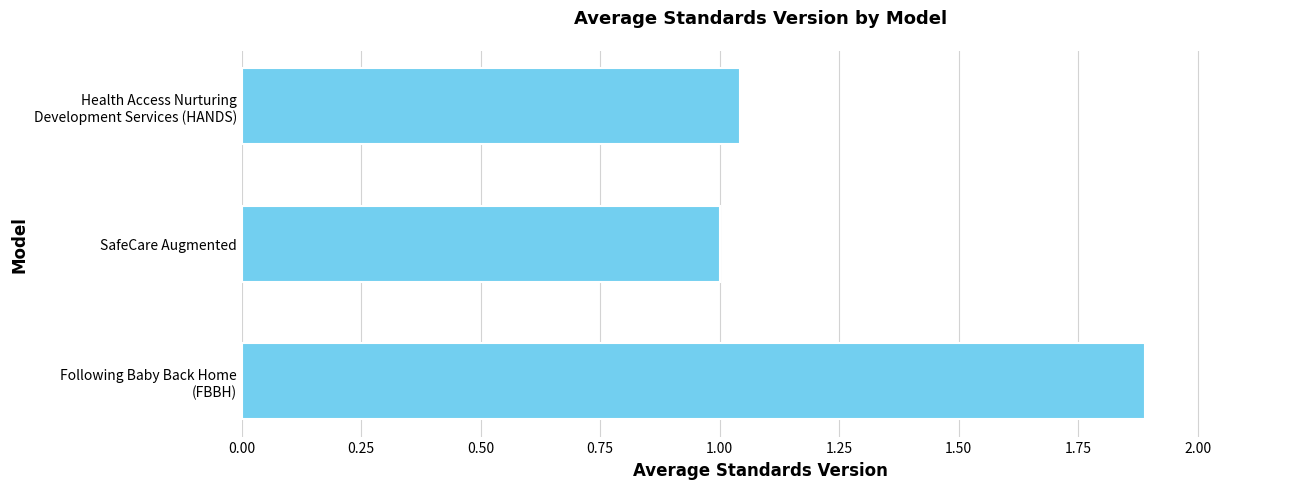

Count the number of data series in this chart.

1